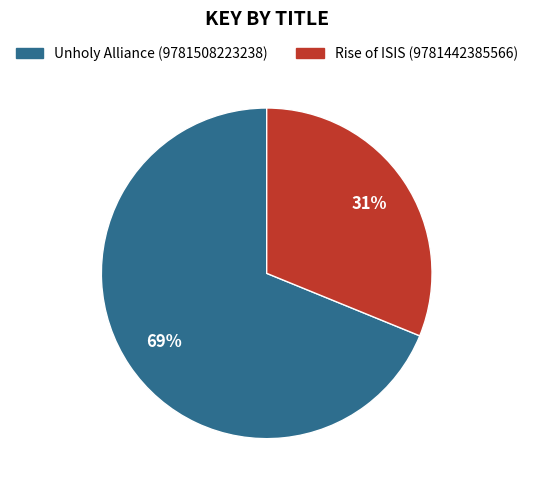

Is Rise of ISIS (9781442385566) the majority of the pie?

No